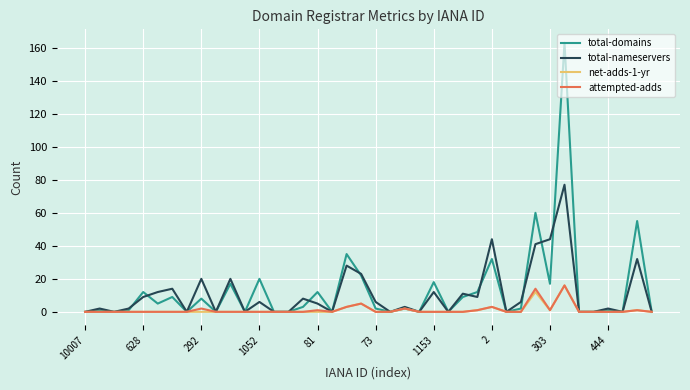

Which series has the widest spread of values?

total-domains